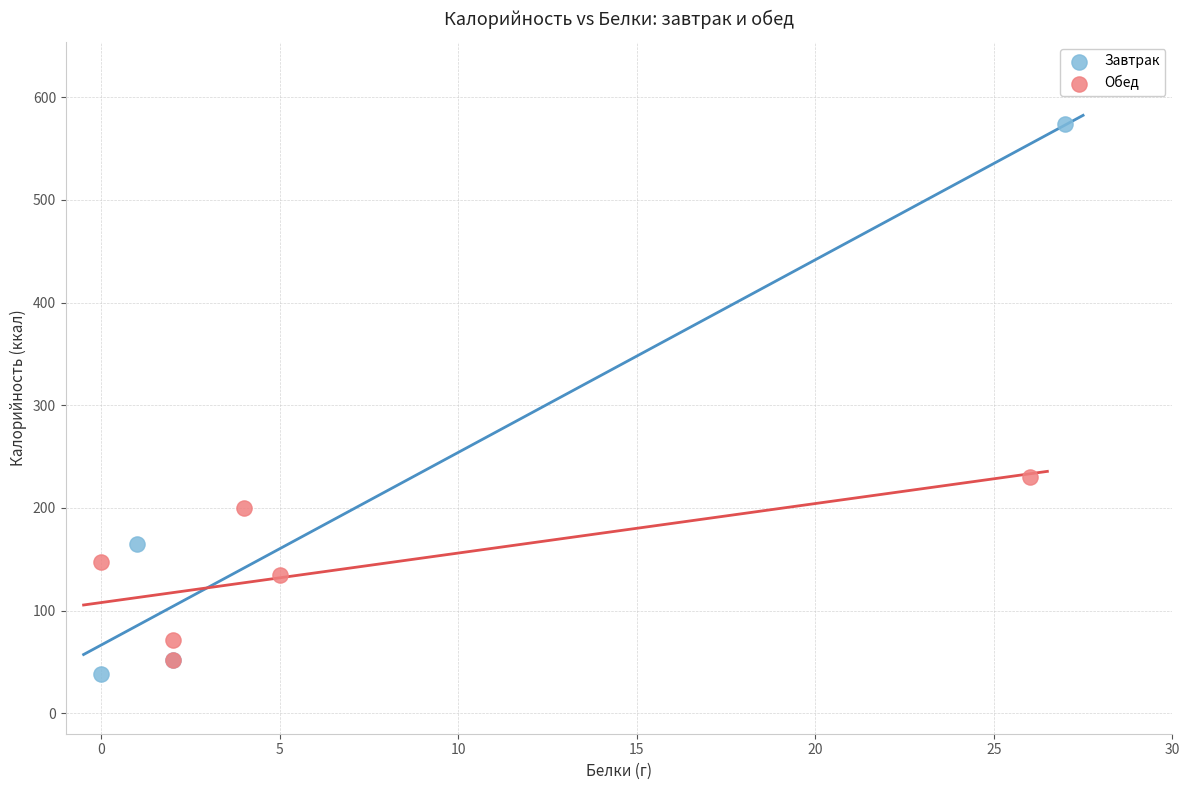

What are all the series names shown in the legend?

Завтрак, Обед